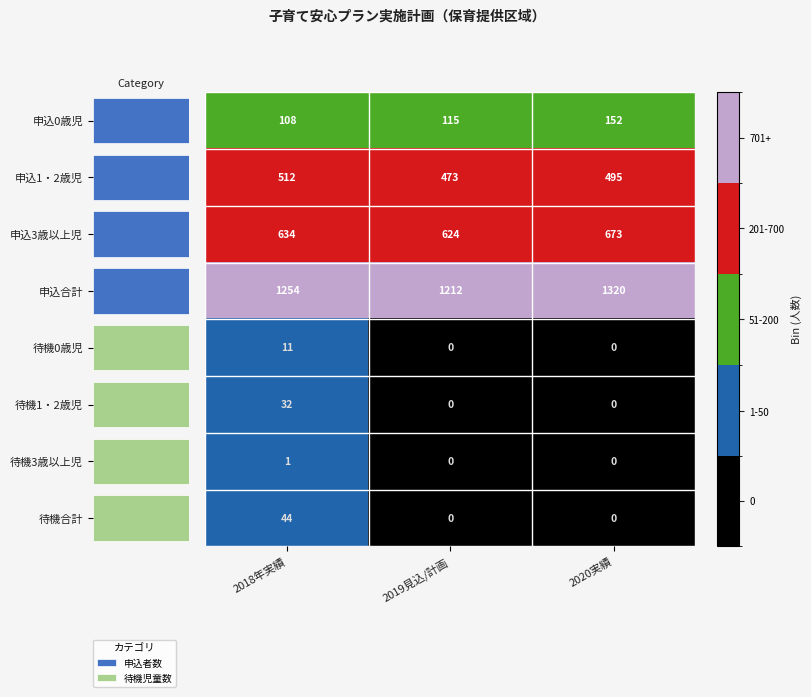

How many 待機3歳以上児 values are between 0 and 1?

3